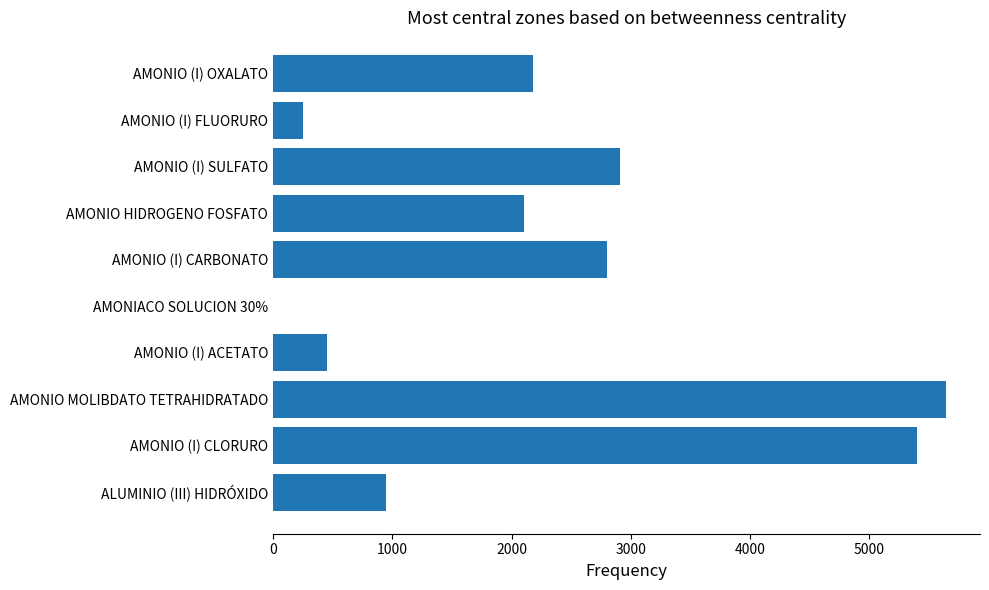

What is the sum of the values at AMONIO (I) OXALATO and AMONIO HIDROGENO FOSFATO?

4275.0